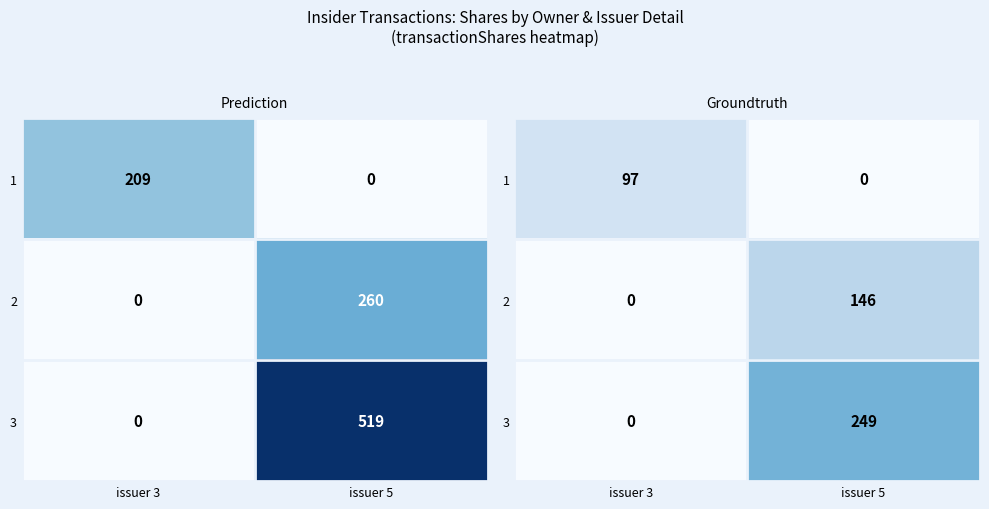

Is the value of 1 at issuer 3 greater than the value of 3 at issuer 3?

Yes